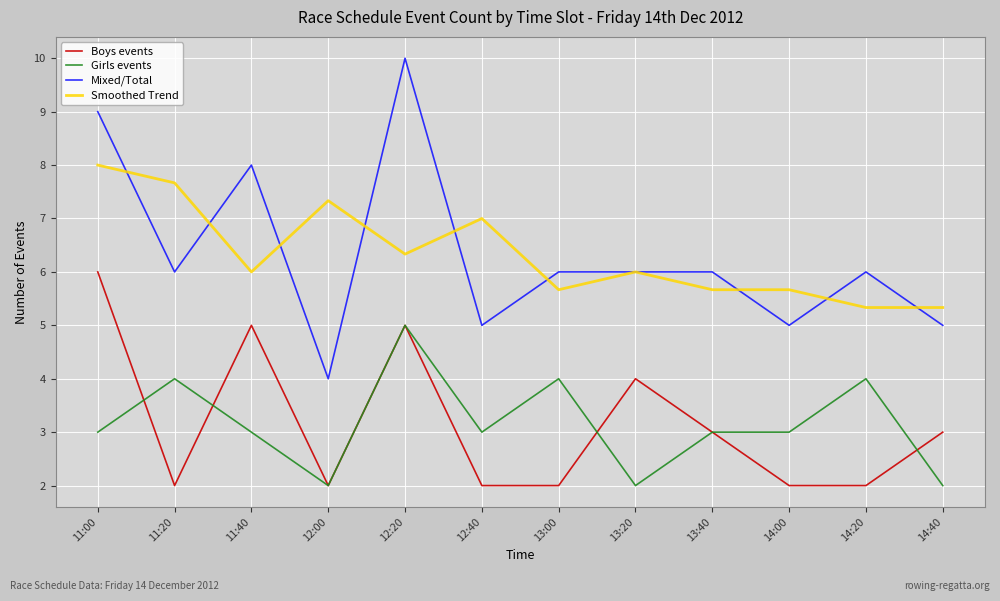

What is the greatest value displayed?

10.0